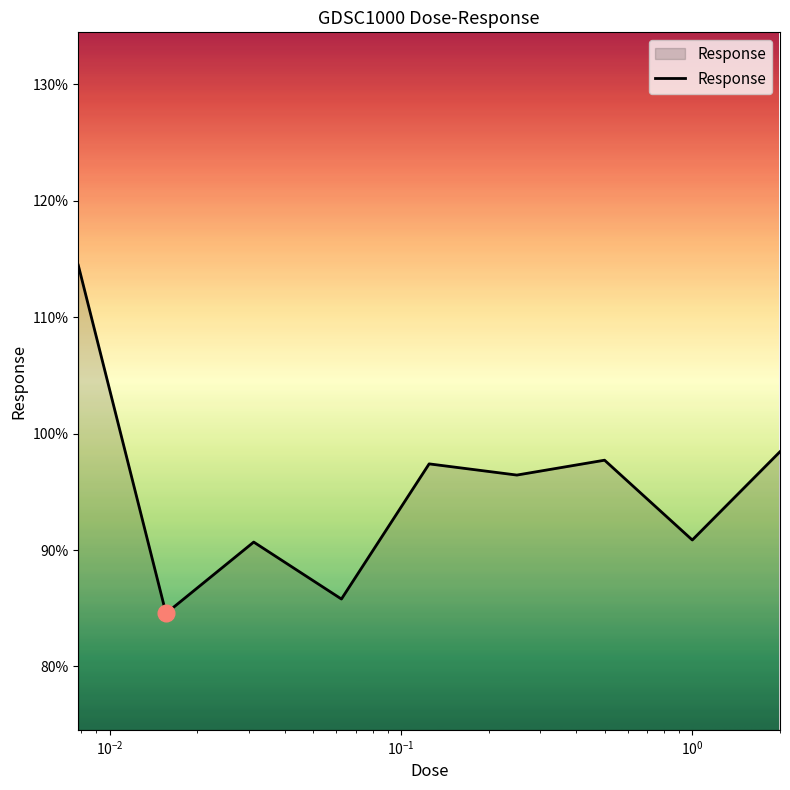

What is the maximum value shown in the chart?

114.5